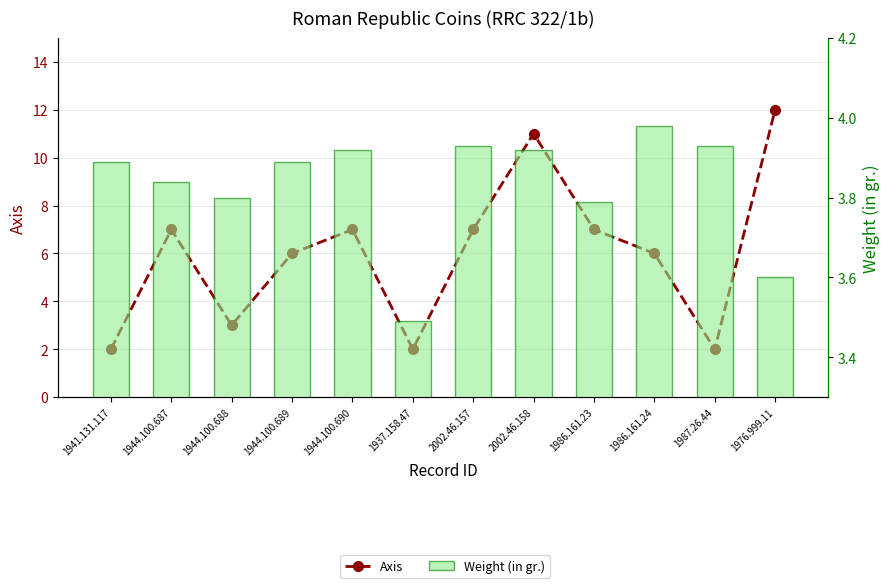

Are the bars horizontal?

No